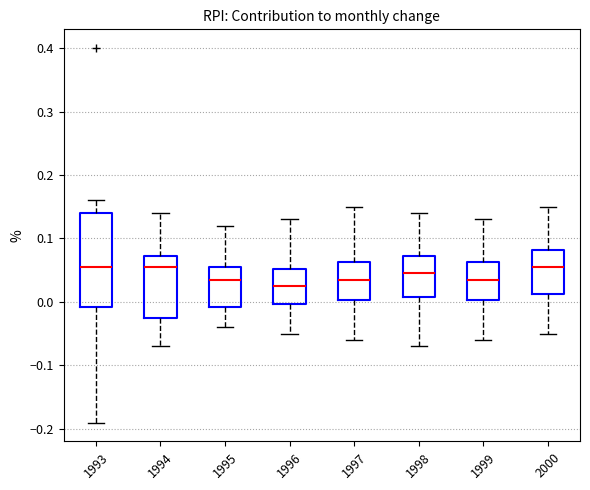

Reading left to right, transcribe this box plot: for each box, give where its median line is, the range the box spans, and where its two whiskers end, as read against the y-axis. The values are not printed on the chart, so give them approximately, as read against the axis.

1993: median 0.06, box -0.01 to 0.14, whiskers -0.19 to 0.16
1994: median 0.06, box -0.02 to 0.07, whiskers -0.07 to 0.14
1995: median 0.04, box -0.01 to 0.06, whiskers -0.04 to 0.12
1996: median 0.03, box 0.00 to 0.05, whiskers -0.05 to 0.13
1997: median 0.04, box 0.00 to 0.06, whiskers -0.06 to 0.15
1998: median 0.05, box 0.01 to 0.07, whiskers -0.07 to 0.14
1999: median 0.04, box 0.00 to 0.06, whiskers -0.06 to 0.13
2000: median 0.06, box 0.01 to 0.08, whiskers -0.05 to 0.15